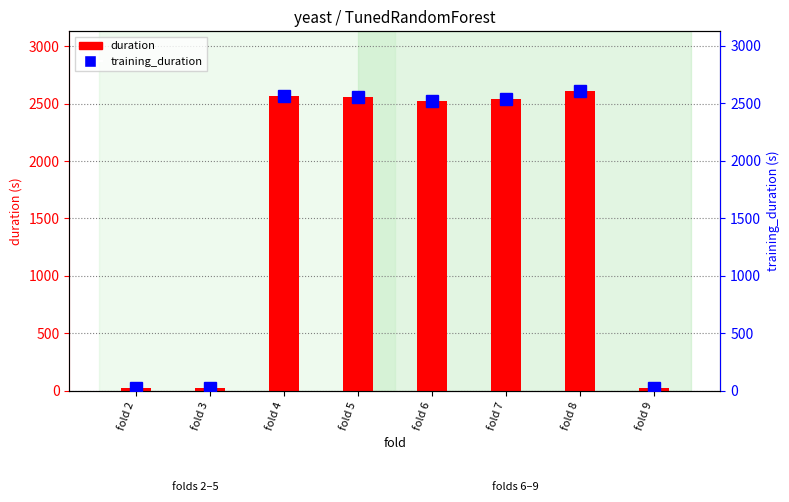

Reading left to right, what are all the values shown in this chart?

duration: fold 2=25.7	fold 3=26.0	fold 4=2563.6	fold 5=2558.1	fold 6=2526.7	fold 7=2536.2	fold 8=2607.4	fold 9=26.0
training_duration: fold 2=23.7	fold 3=23.9	fold 4=2561.5	fold 5=2556.0	fold 6=2524.6	fold 7=2534.0	fold 8=2605.2	fold 9=23.8